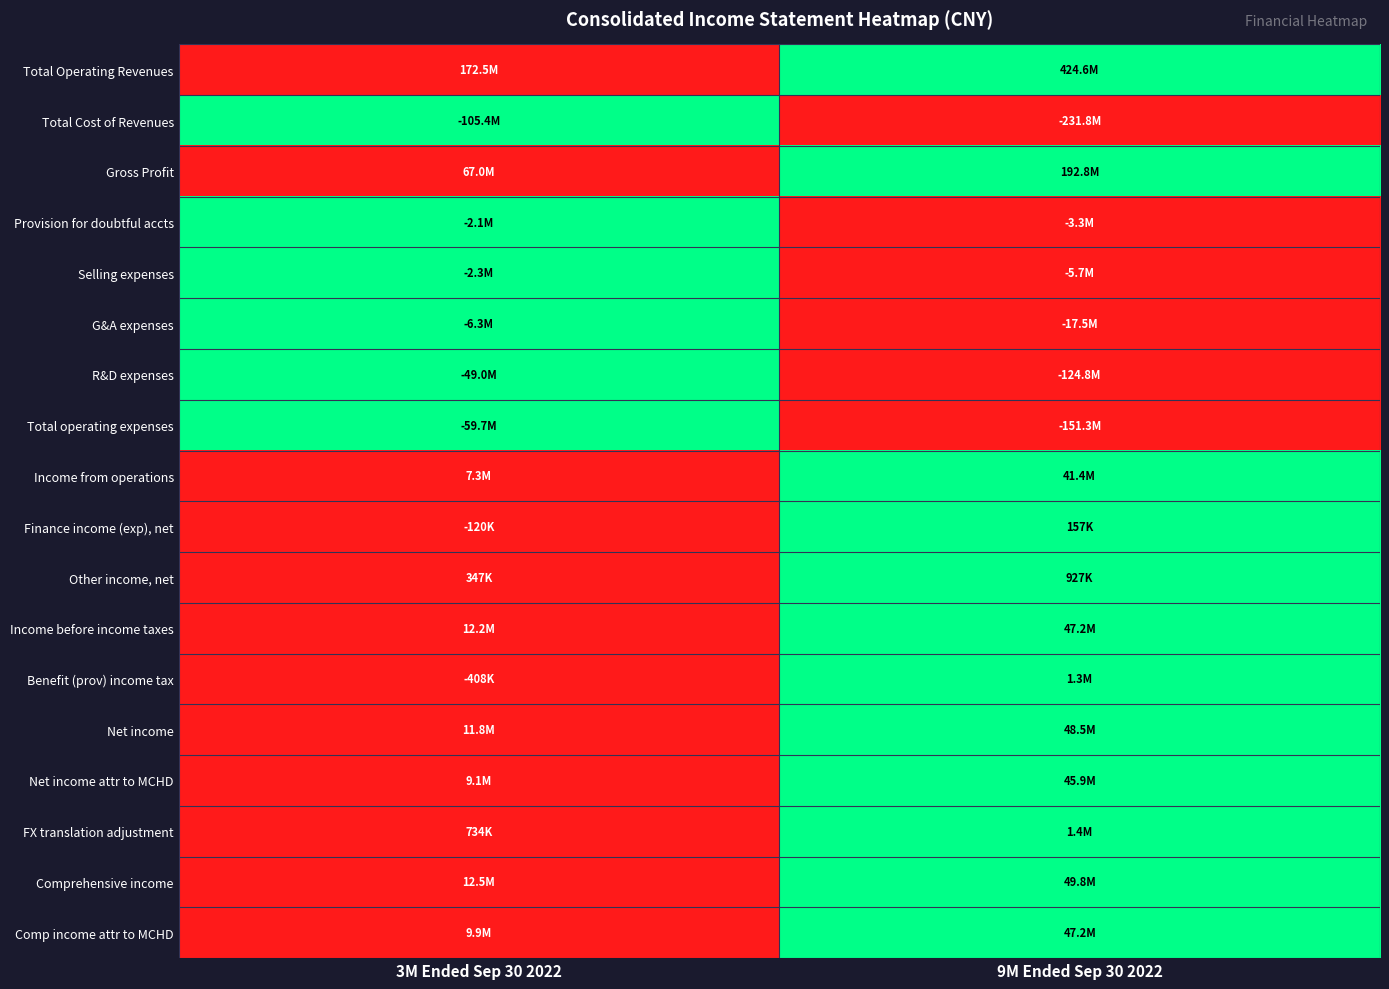

Which series has the largest total across all categories?

Total Operating Revenues